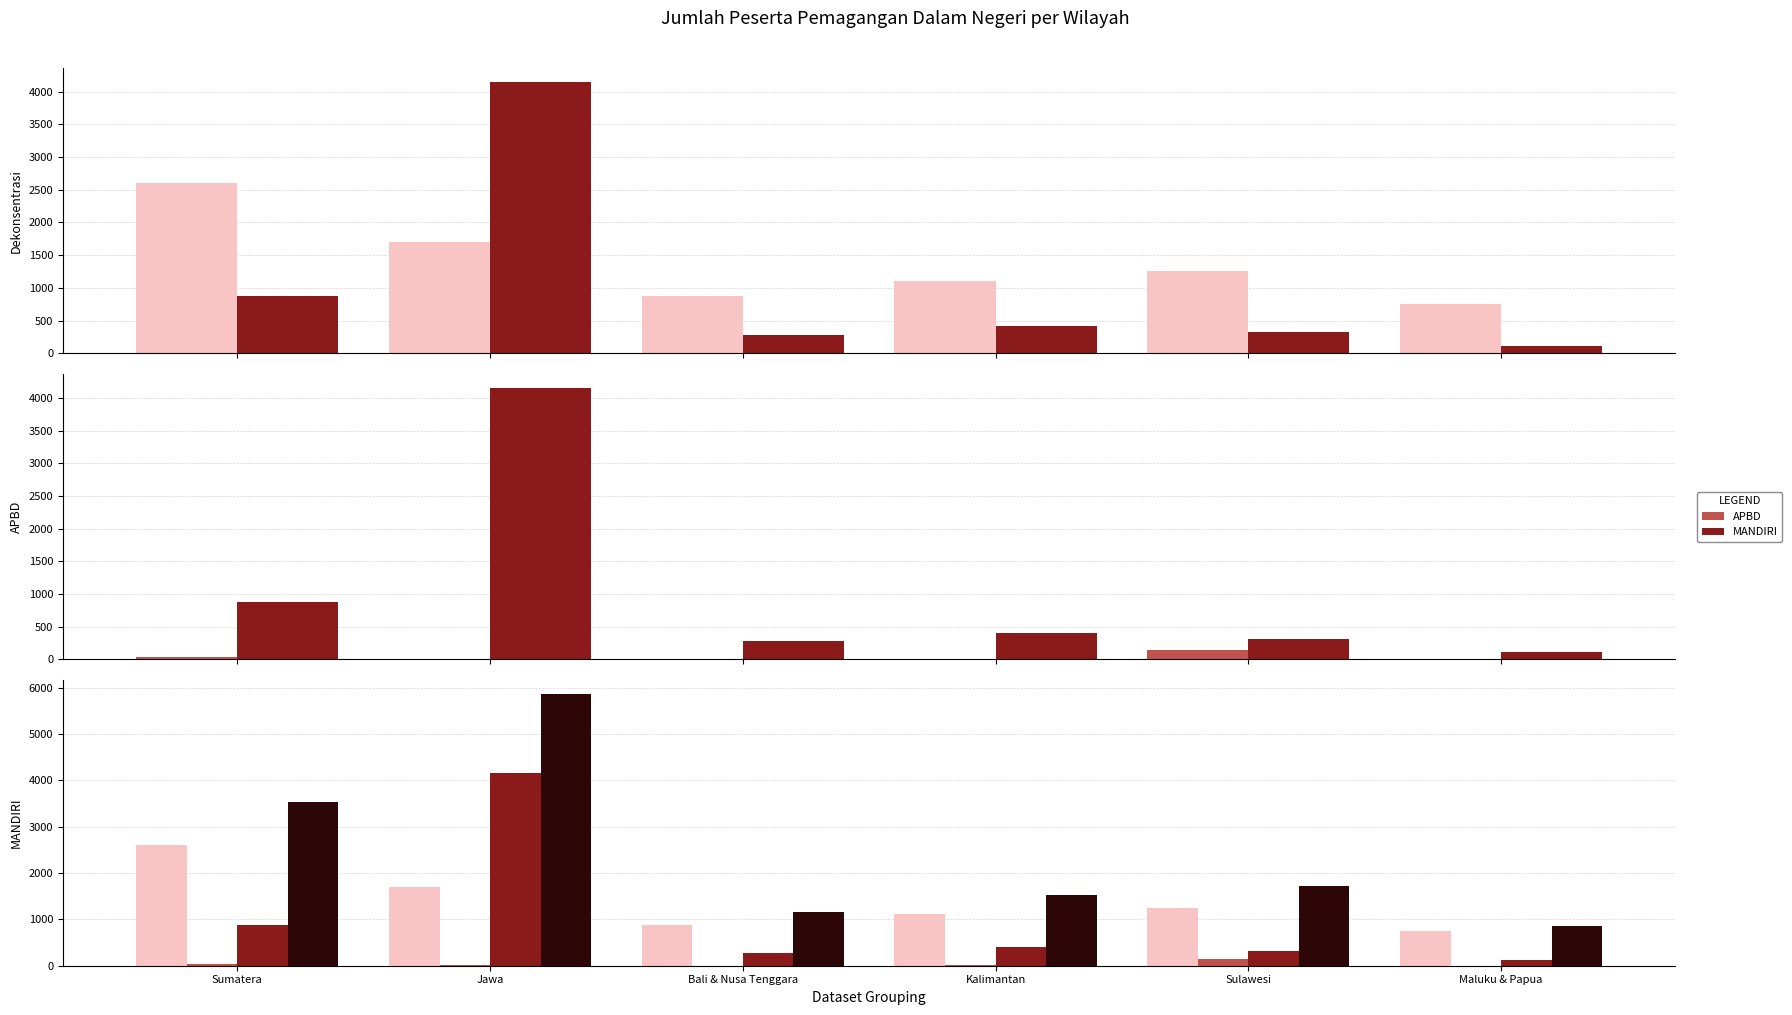

Which series has the largest range (max minus min)?

Jumlah Total